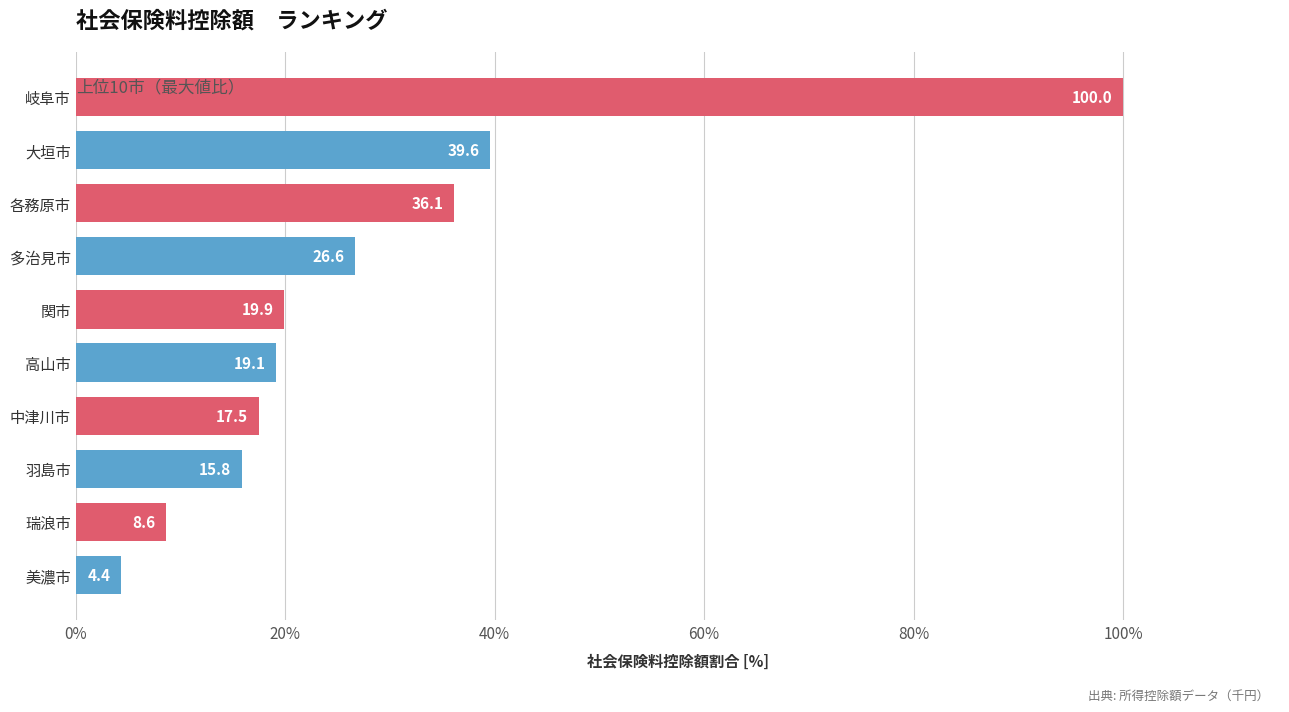

The chart shows a value of 11.9 at 大垣市. True or false?

False